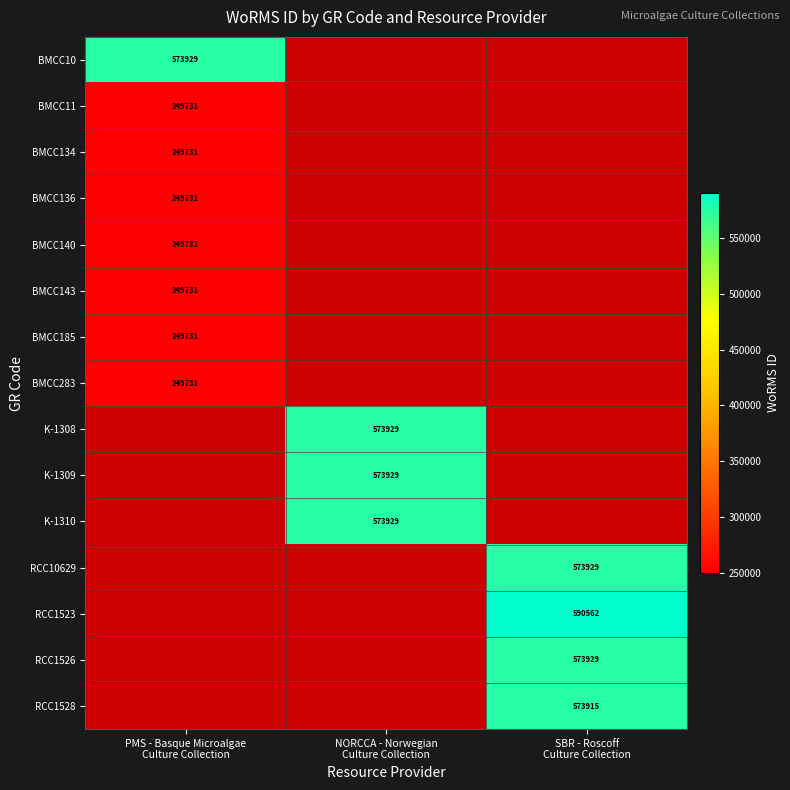

How many data points does each series have?

3